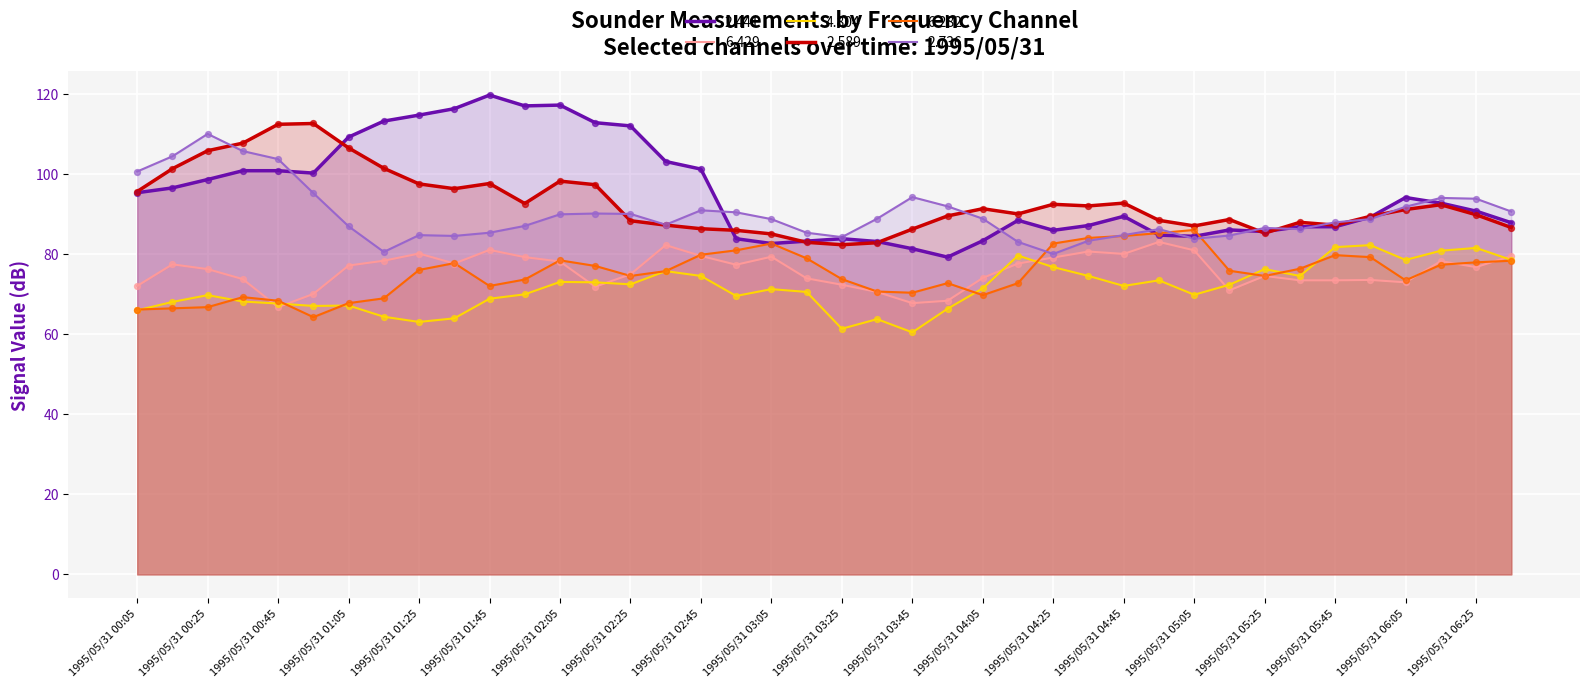

What are all the series names shown in the legend?

2.441, 6.429, 4.804, 2.589, 6.282, 2.736